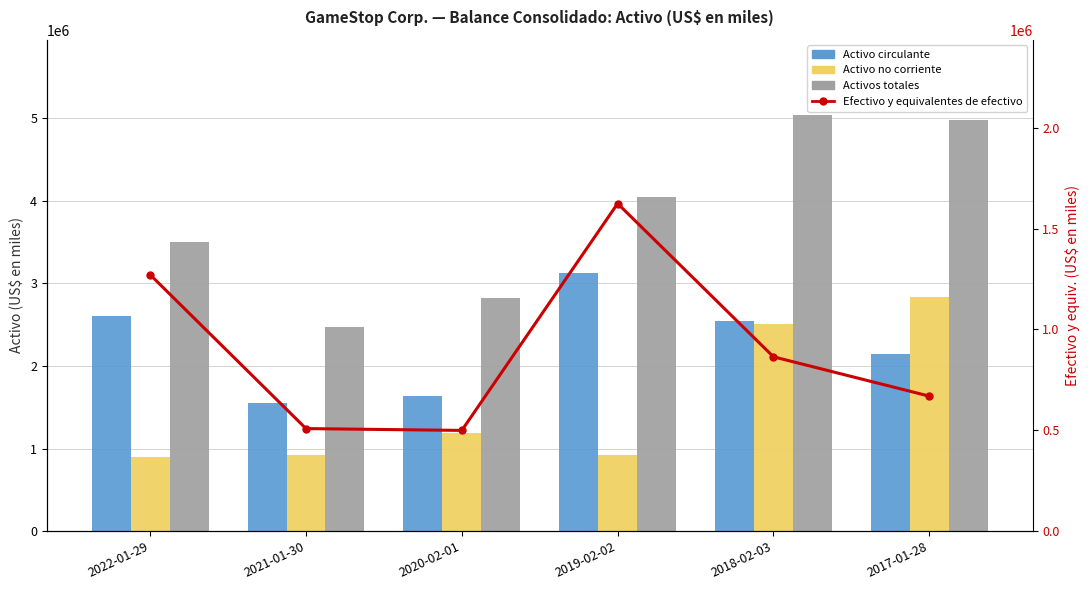

The value of Activos totales at 2021-01-30 is 2472600. True or false?

True